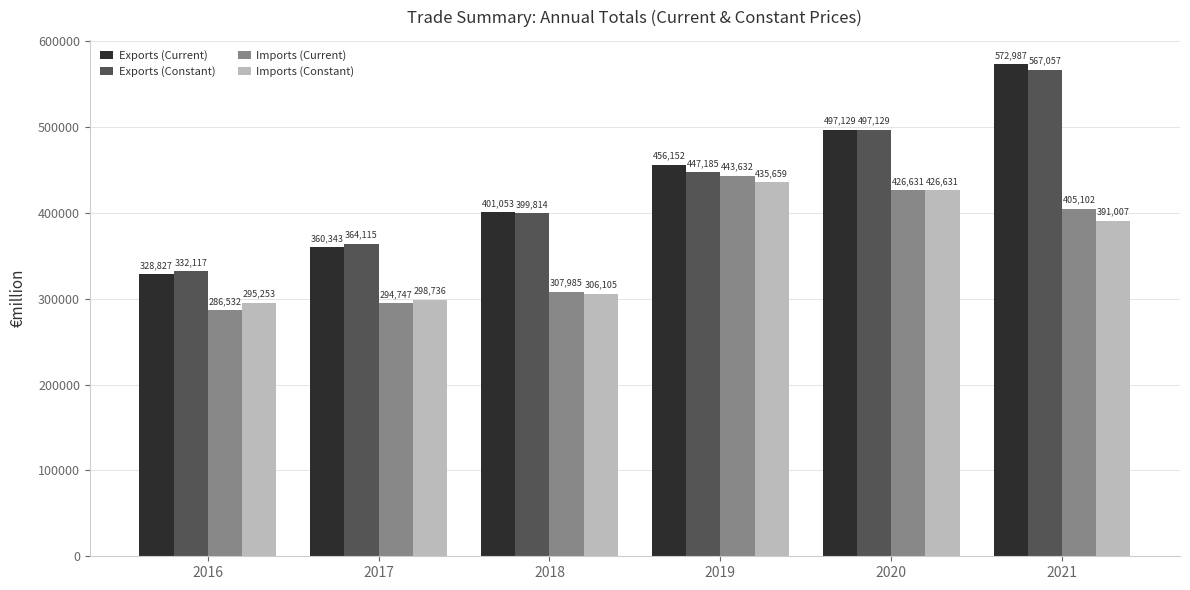

What is the sum of the Imports (Constant) values at 2019 and 2021?

826667.6